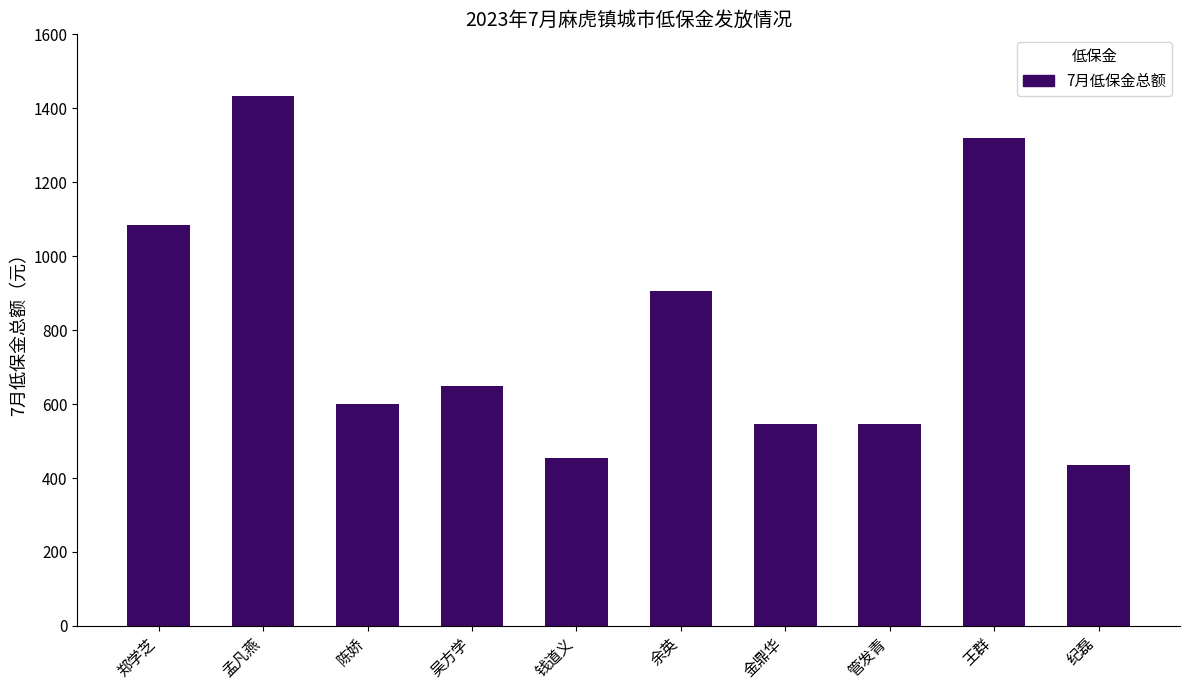

What is the change in value from 孟凡燕 to 吴方学?

-783